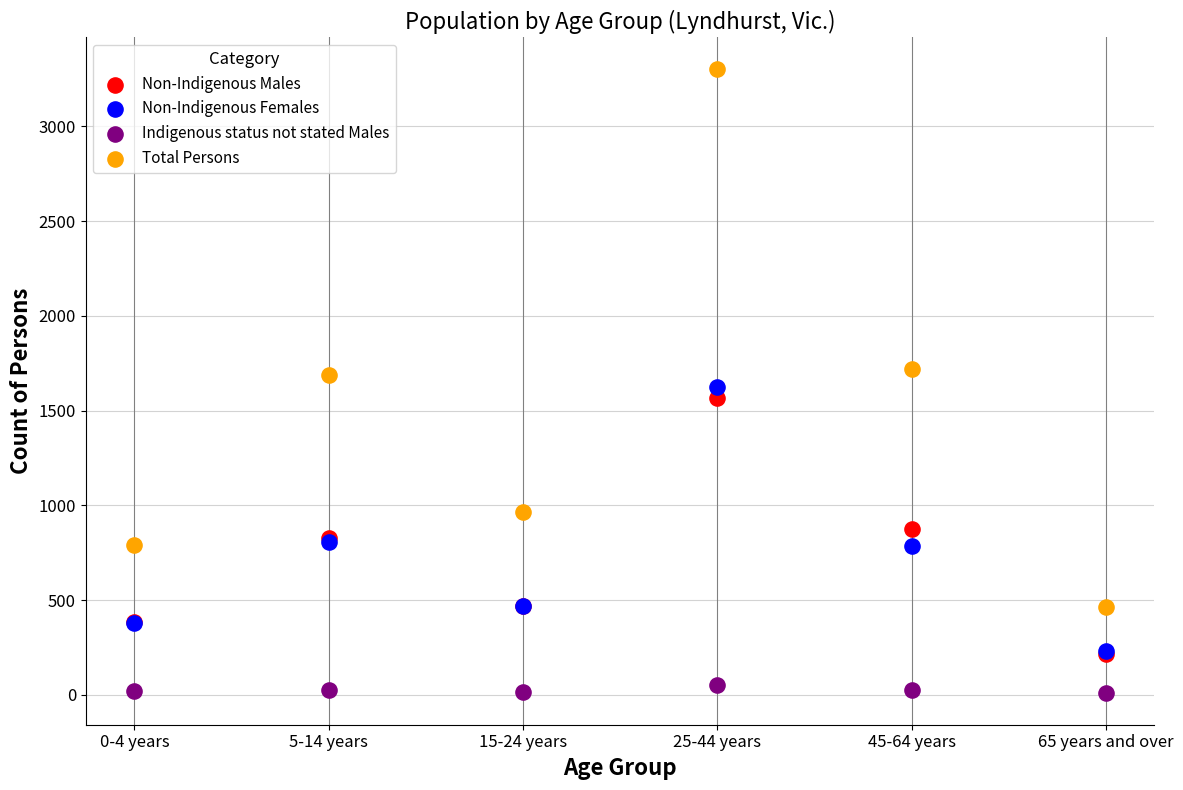

Which series has the largest Y range (max minus min)?

Total Persons